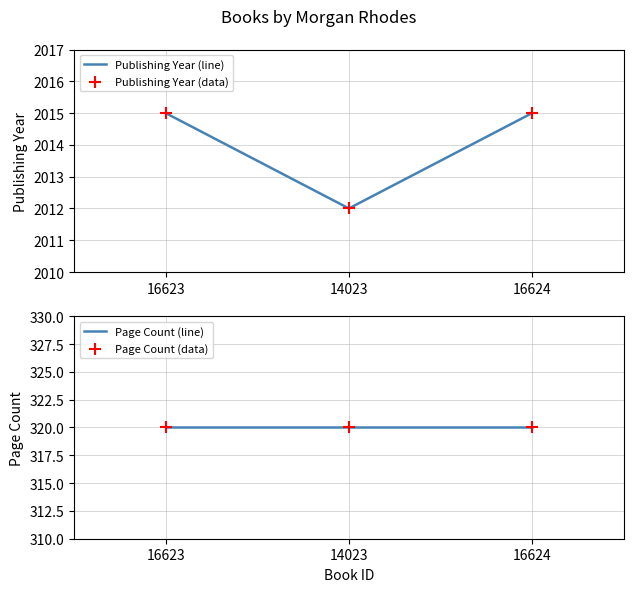

Is the value of Publishing Year (line) at 14023 greater than the value of Page Count (line) at 16624?

Yes